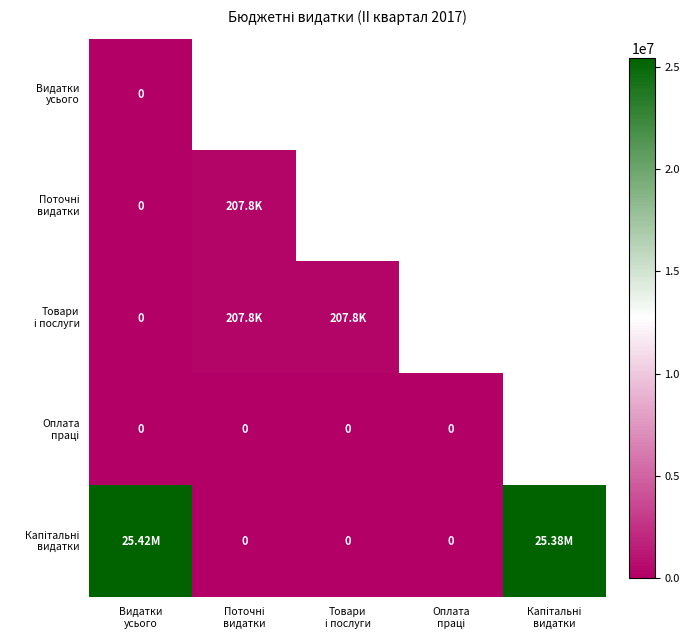

Which series has the largest range (max minus min)?

Капітальні видатки